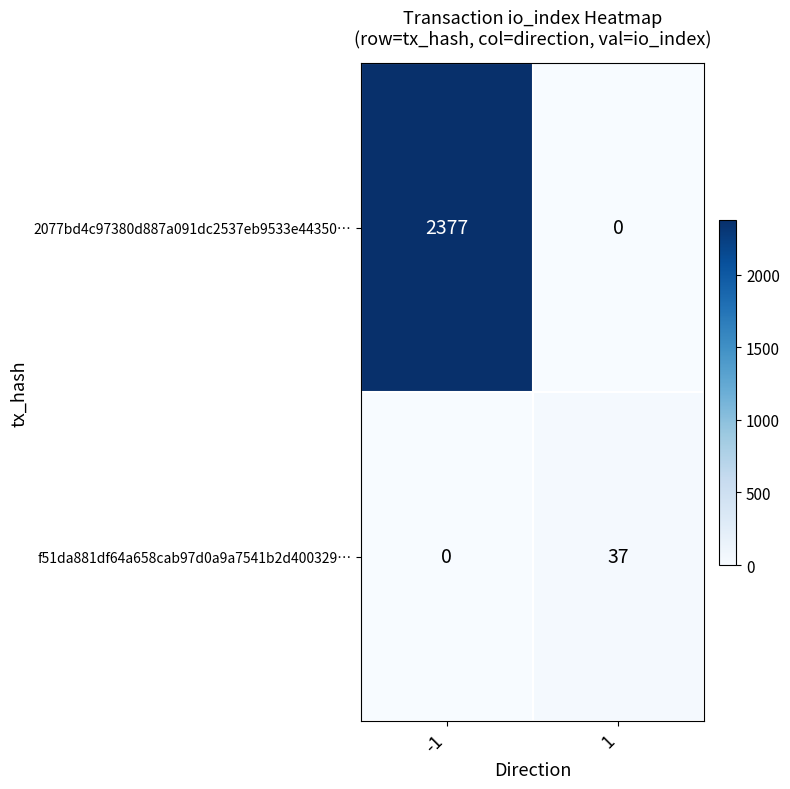

Reading left to right, extract all data points from this chart.

2077bd4c97380d887a091dc2537eb9533e44350…: 2377	0
f51da881df64a658cab97d0a9a7541b2d400329…: 0	37